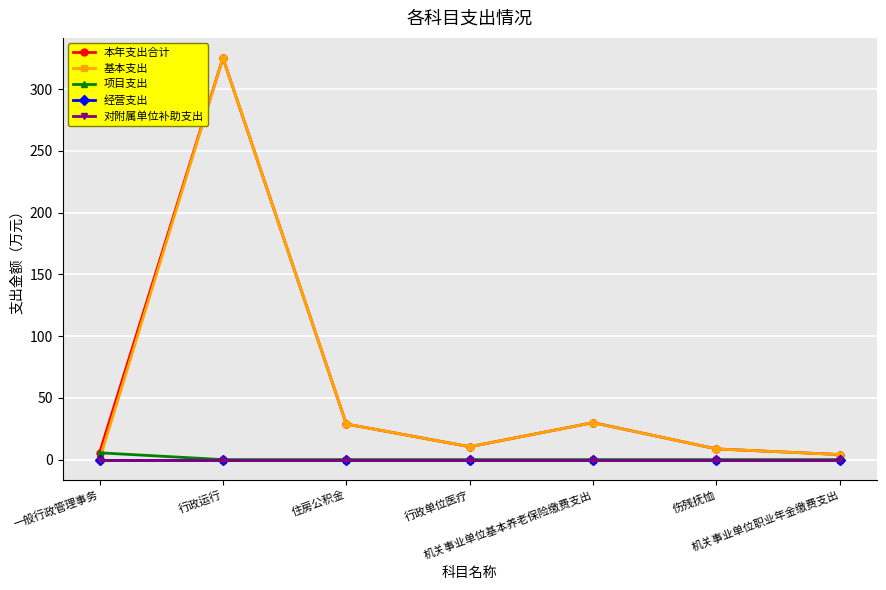

True or false: 项目支出 and 对附属单位补助支出 intersect in this chart.

False